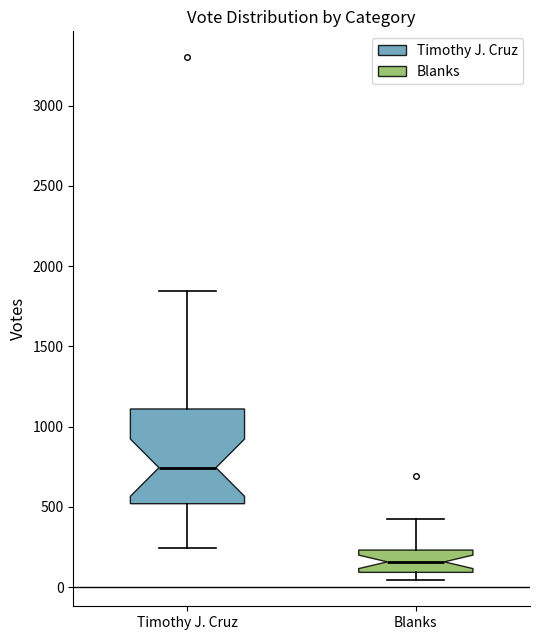

Reading left to right, read every box against the y-axis: the position of its median line, the range the box covers, and the ends of its whiskers. The values are not printed on the chart, so give them approximately, as read against the axis.

Timothy J. Cruz: median 750, box 500 to 1100, whiskers 250 to 1850
Blanks: median 150, box 100 to 250, whiskers 50 to 450